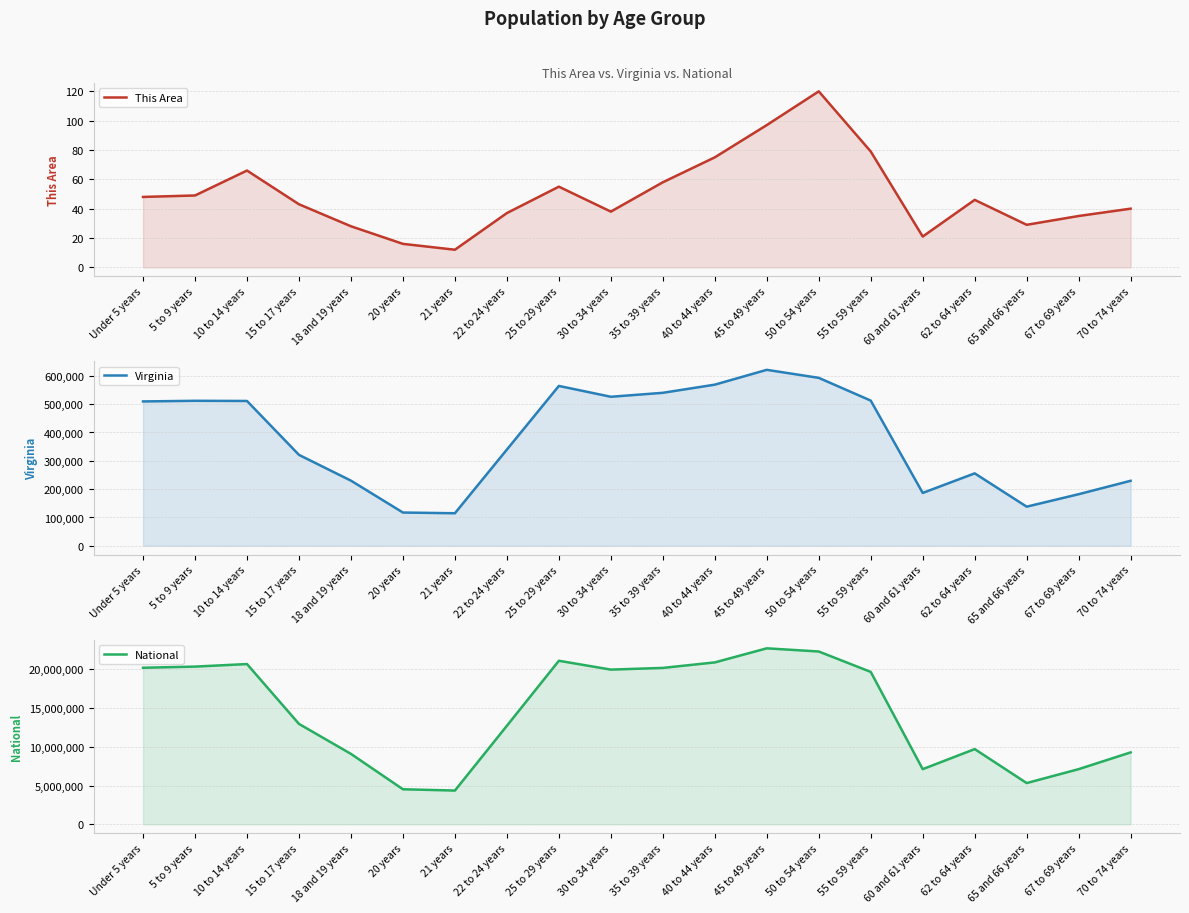

Where is the first local maximum for Virginia?

5 to 9 years